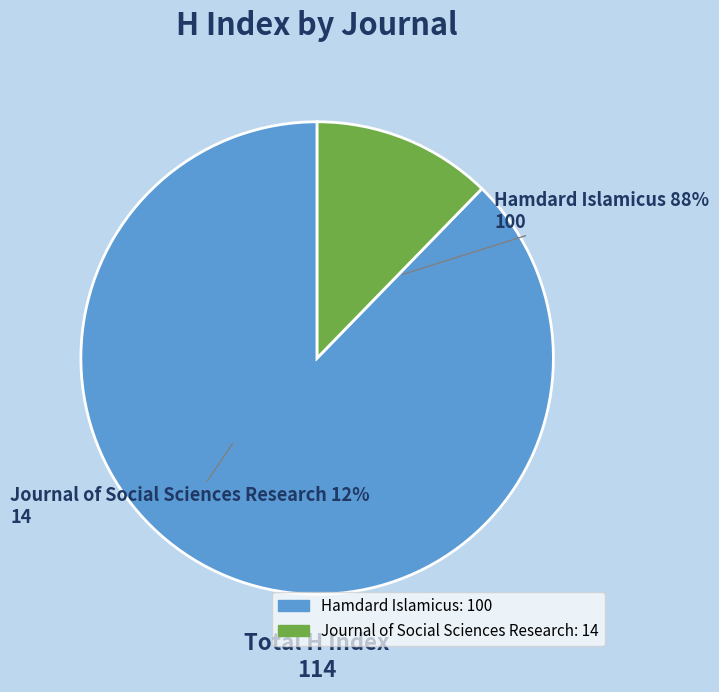

Do Hamdard Islamicus and Journal of Social Sciences Research together represent more than half of the pie?

Yes